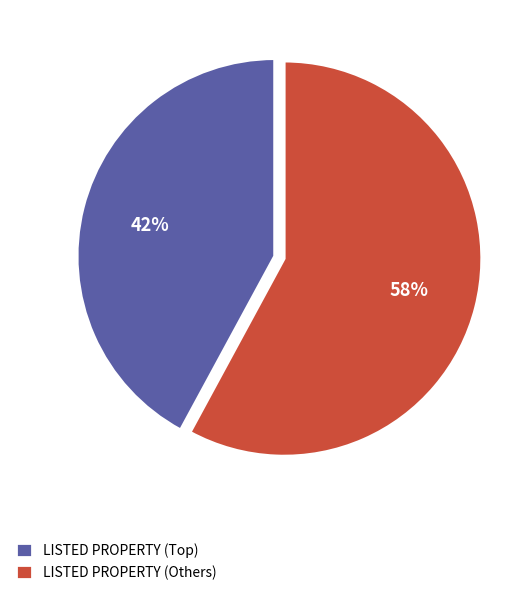

Is there a majority slice in this chart?

Yes